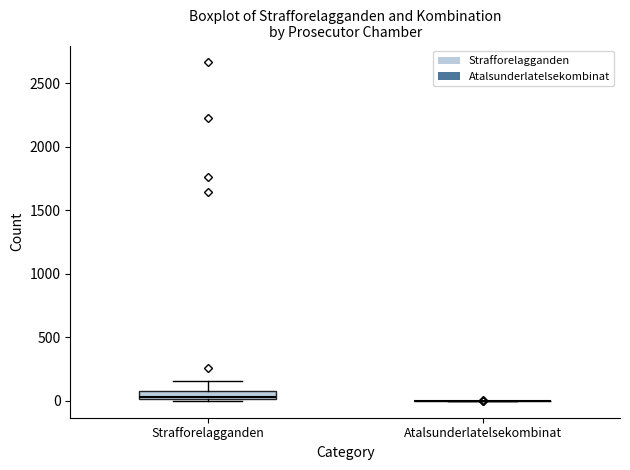

Comparing the boxes themselves (not the whiskers), which one is the tallest?

Strafforelagganden